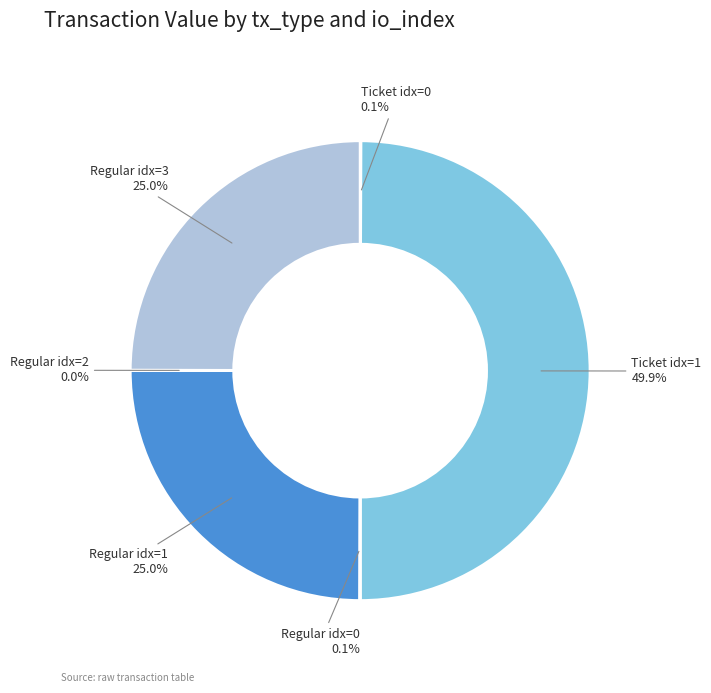

How many segments does this pie chart have?

6